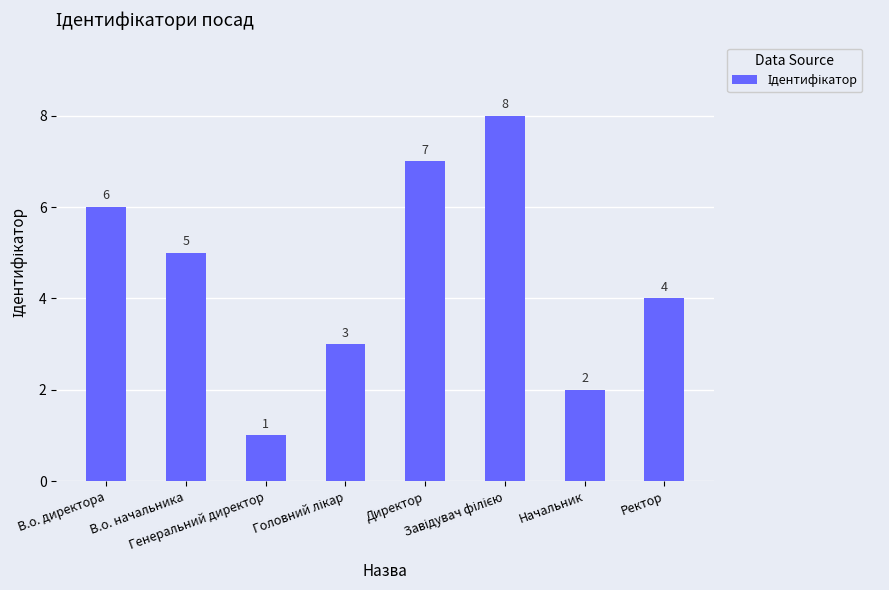

What is the difference between the maximum and second lowest values?

6